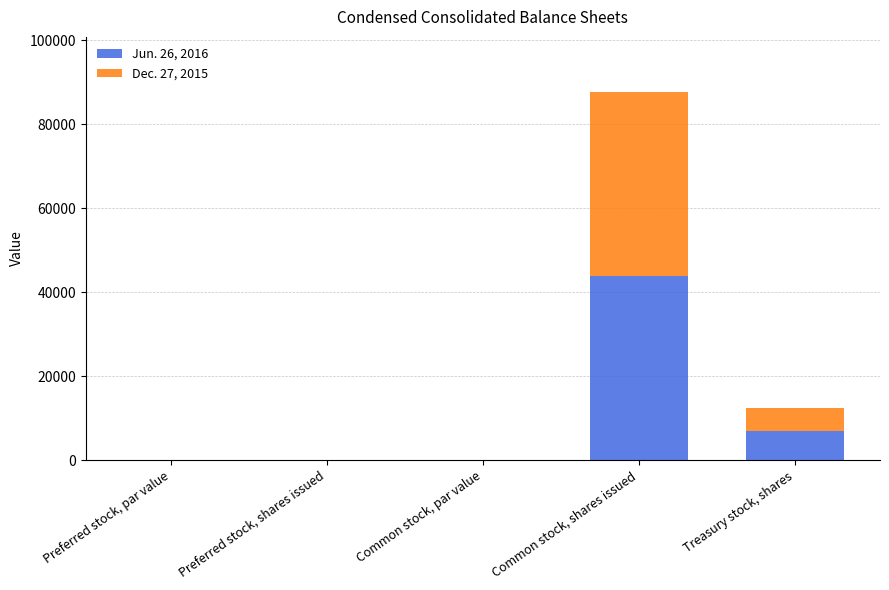

The Jun. 26, 2016 series shows 16056.7 at Common stock, shares issued. True or false?

False